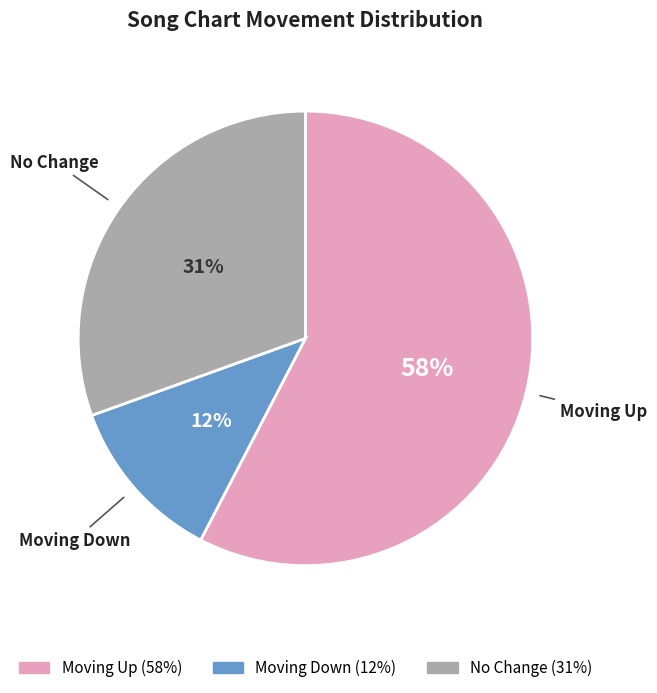

To the nearest percent, what is the average slice percentage?

33%